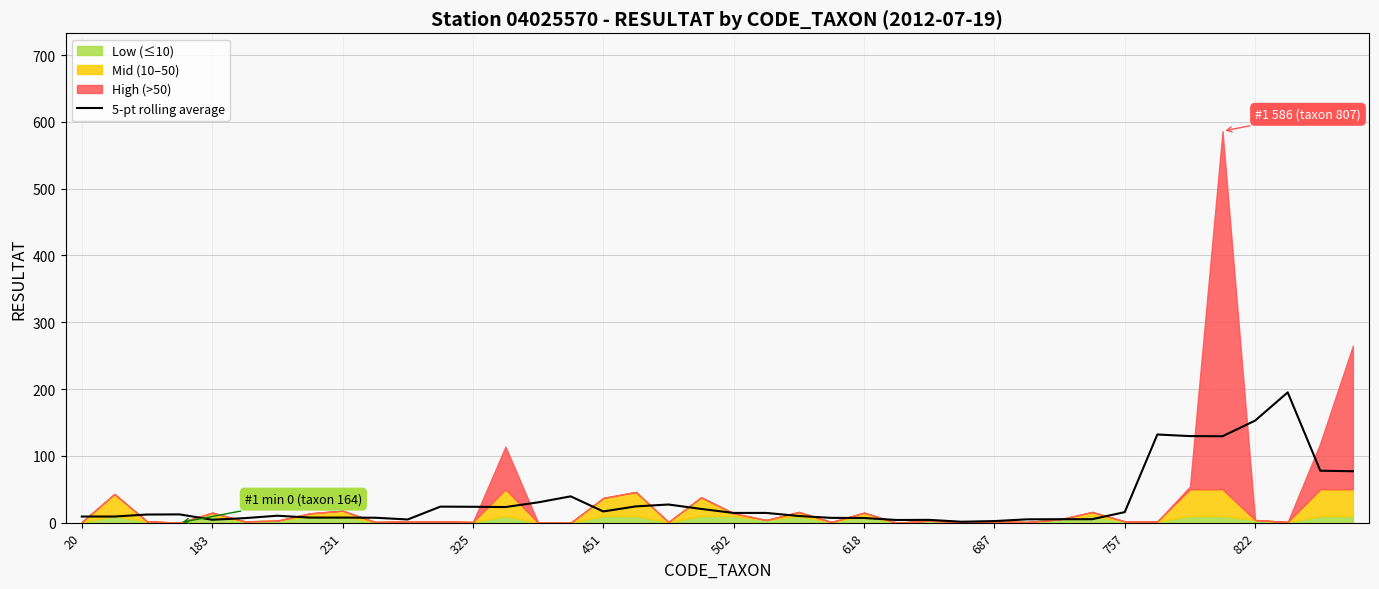

What is the maximum value for 5-pt rolling average?

195.0